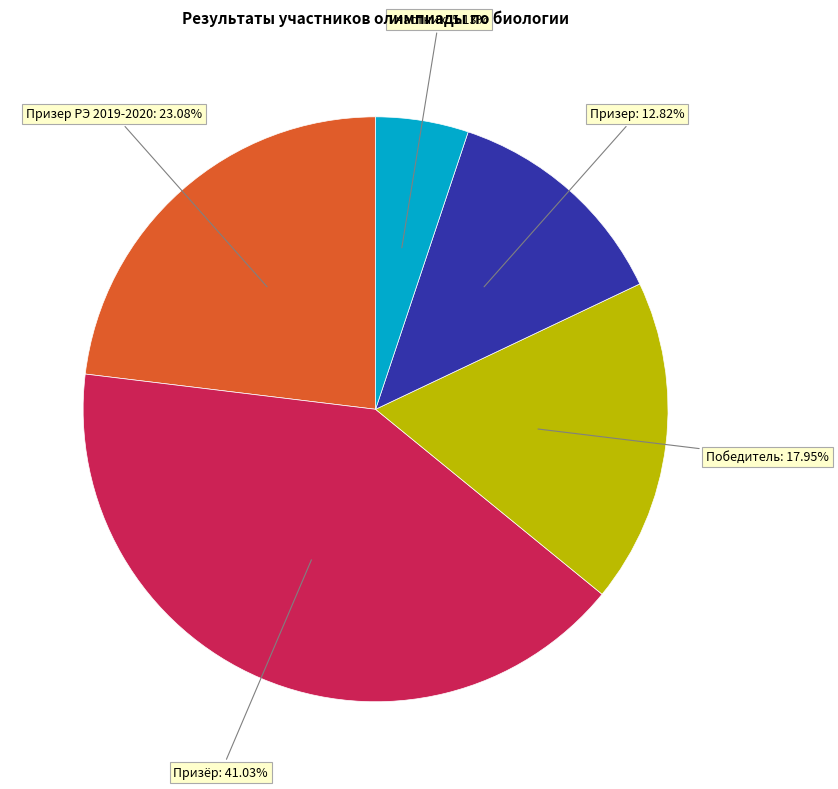

Does any single category account for the majority?

No